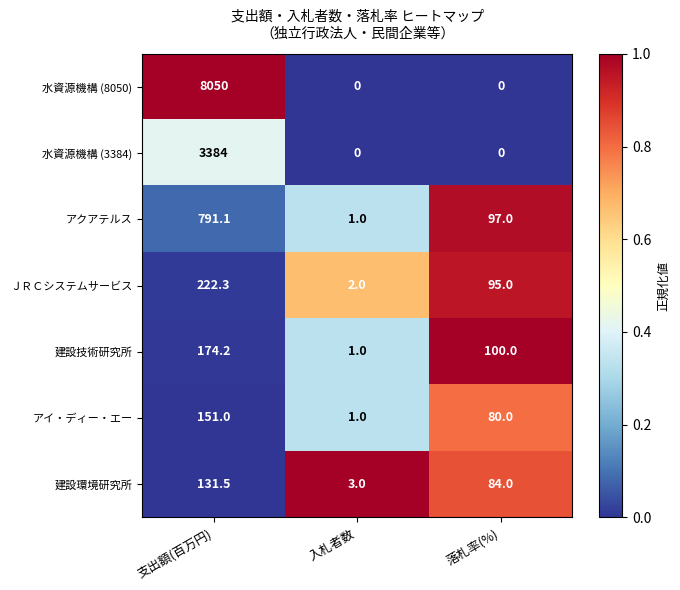

The ＪＲＣシステムサービス series shows 319.1 at 支出額(百万円). True or false?

False